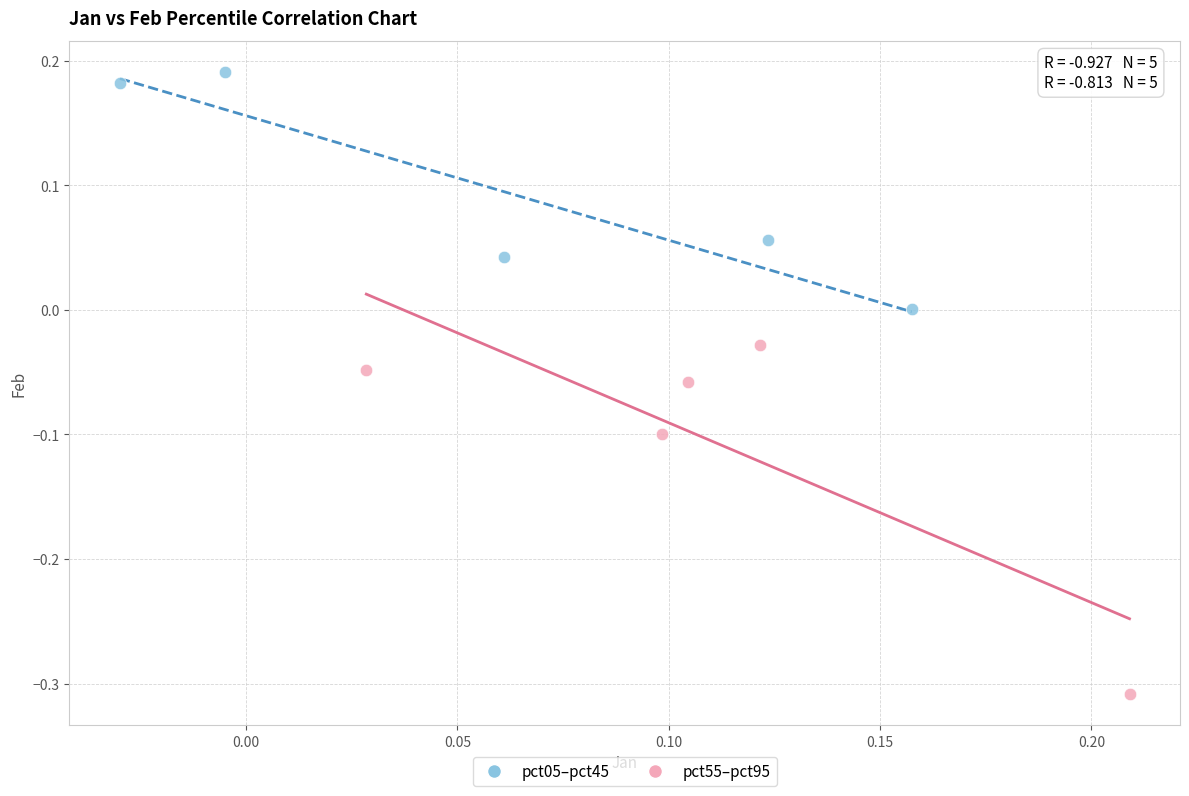

Which series has the widest spread of Y values?

pct55–pct95